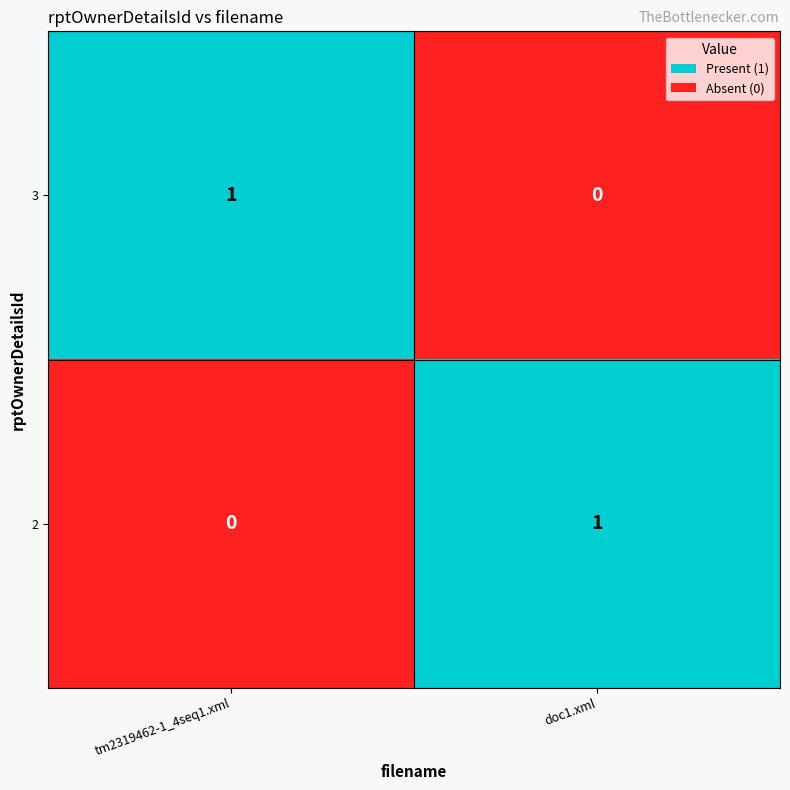

Count the number of data series in this chart.

2